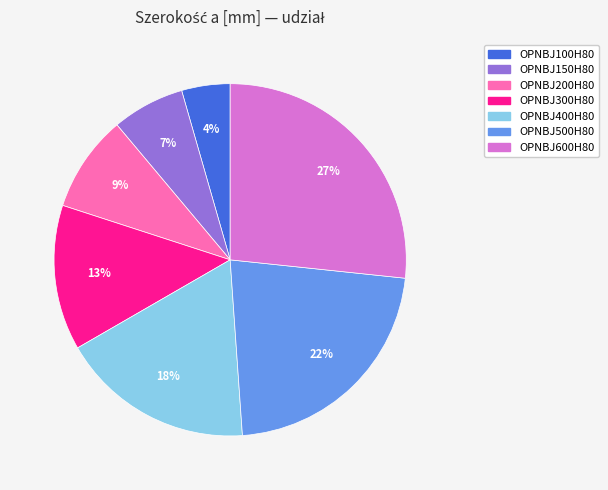

To the nearest percent, what is the combined percentage of OPNBJ150H80 and OPNBJ500H80?

29%